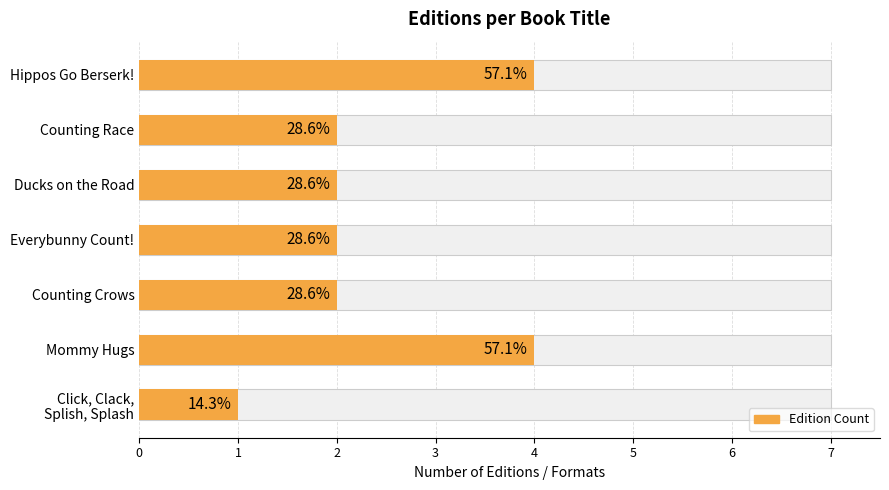

Reading left to right, list all the values displayed in this chart.

4	2	2	2	2	4	1